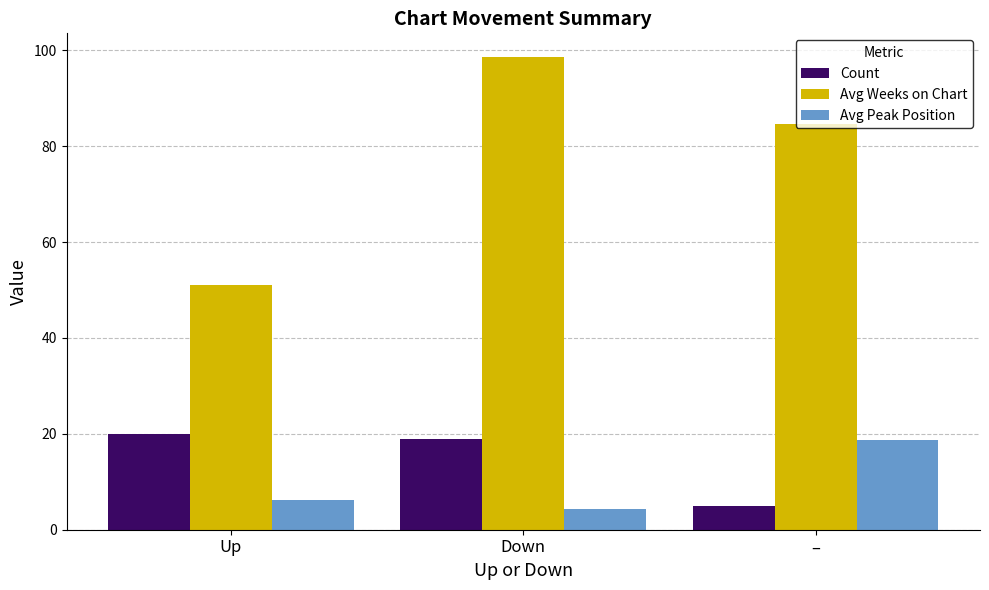

How many values in the Count series are below 19?

1